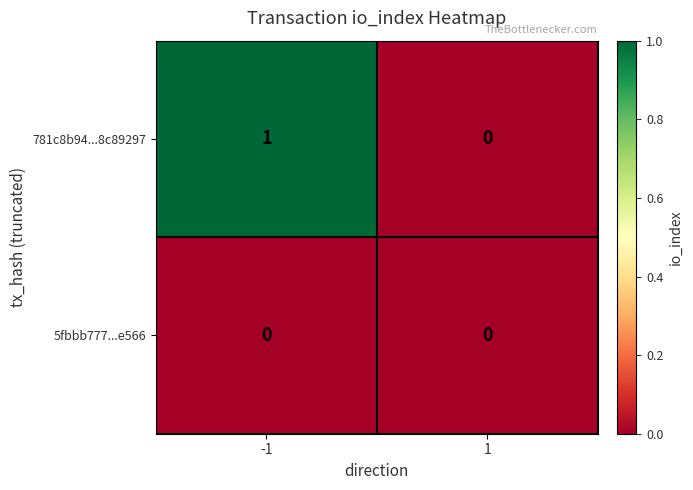

Rank the categories by 781c8b94...8c89297 value from lowest to highest.

1, -1